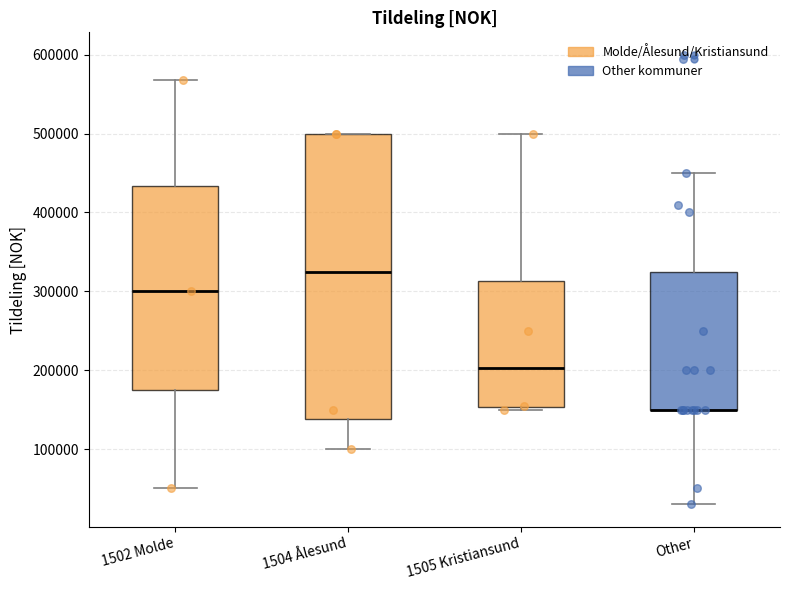

Reading left to right, transcribe this box plot: for each box, give where its median line is, the range the box spans, and where its two whiskers end, as read against the y-axis. The values are not printed on the chart, so give them approximately, as read against the axis.

1502 Molde: median 300000, box 180000 to 430000, whiskers 50000 to 570000
1504 Ålesund: median 330000, box 140000 to 500000, whiskers 100000 to 500000
1505 Kristiansund: median 200000, box 150000 to 310000, whiskers 150000 (just below the box's lower edge) to 500000
Other: median 150000 (drawn on the box's lower edge), box 150000 to 330000, whiskers 30000 to 450000